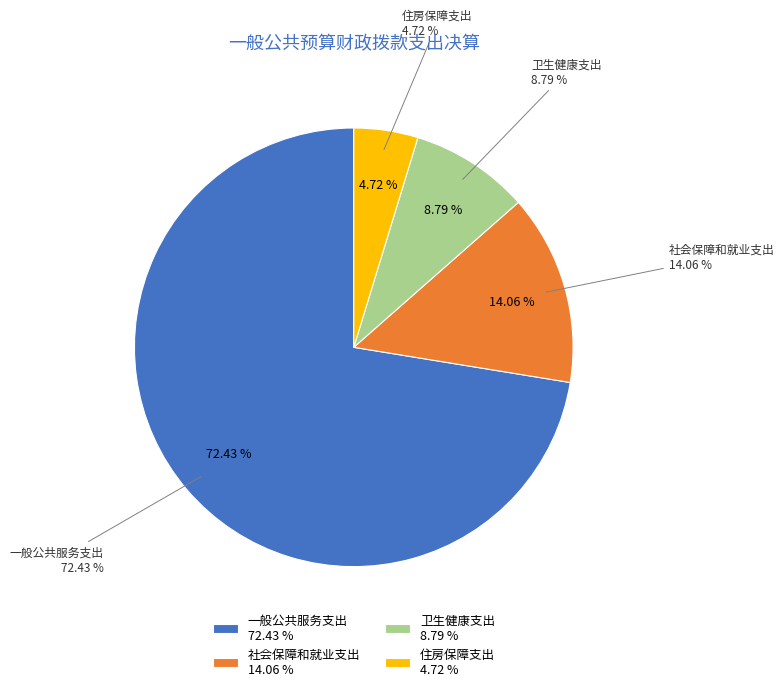

Does any single category account for the majority?

Yes